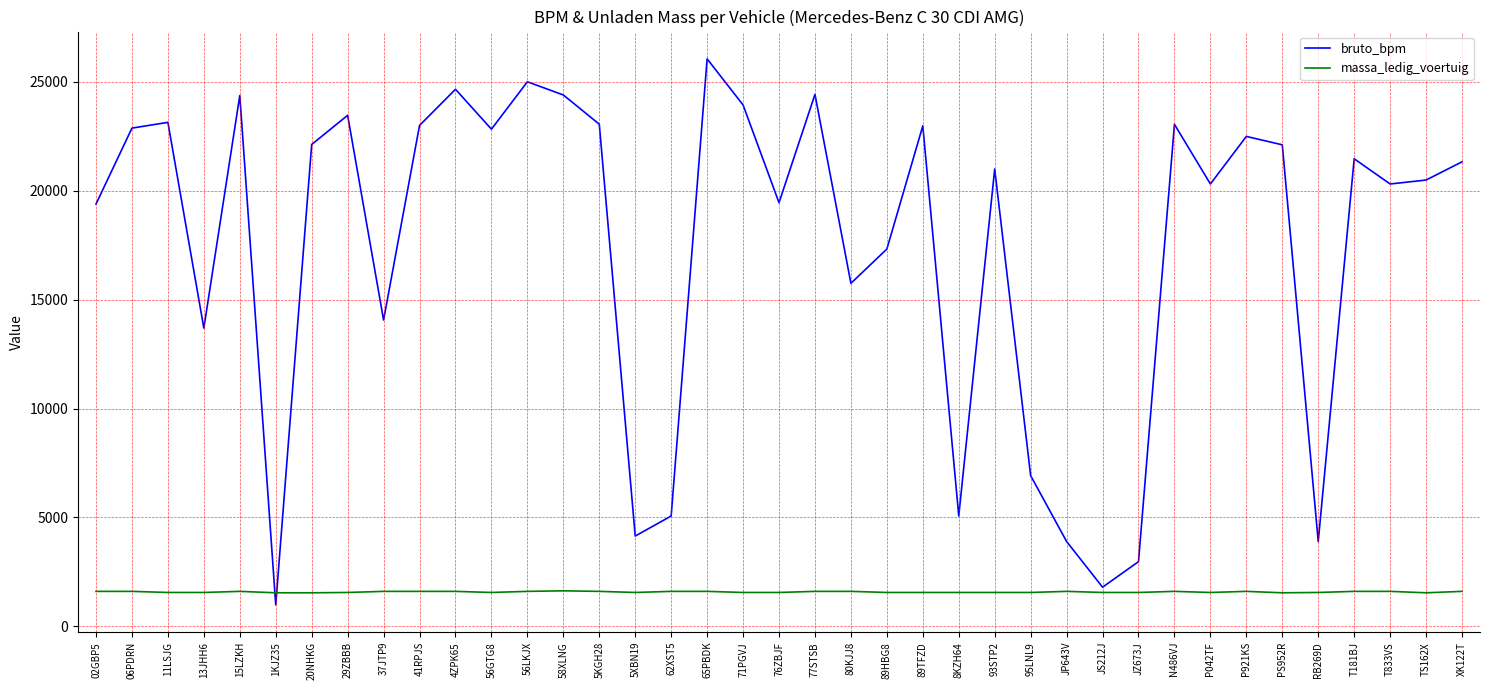

Is the value of bruto_bpm at 5KGH28 greater than the value of massa_ledig_voertuig at 56GTG8?

Yes